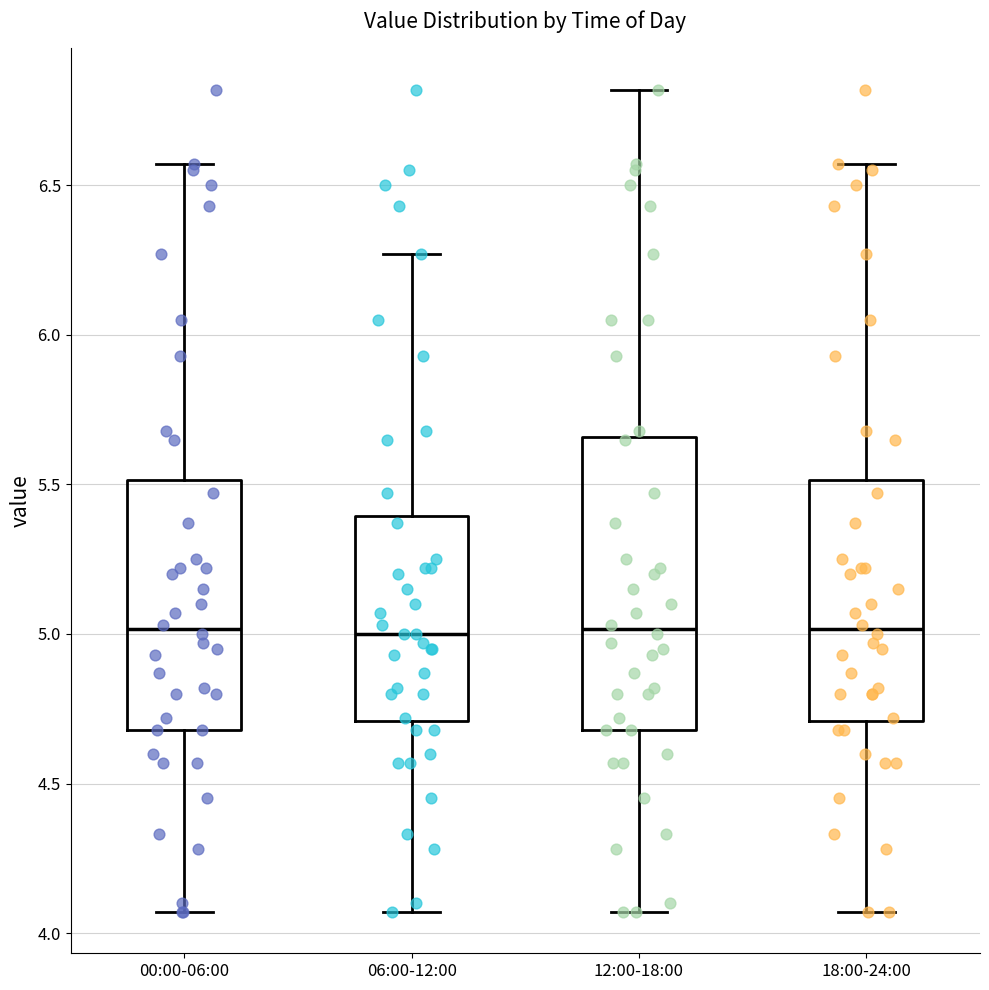

Comparing the boxes themselves (not the whiskers), which one is the tallest?

12:00-18:00